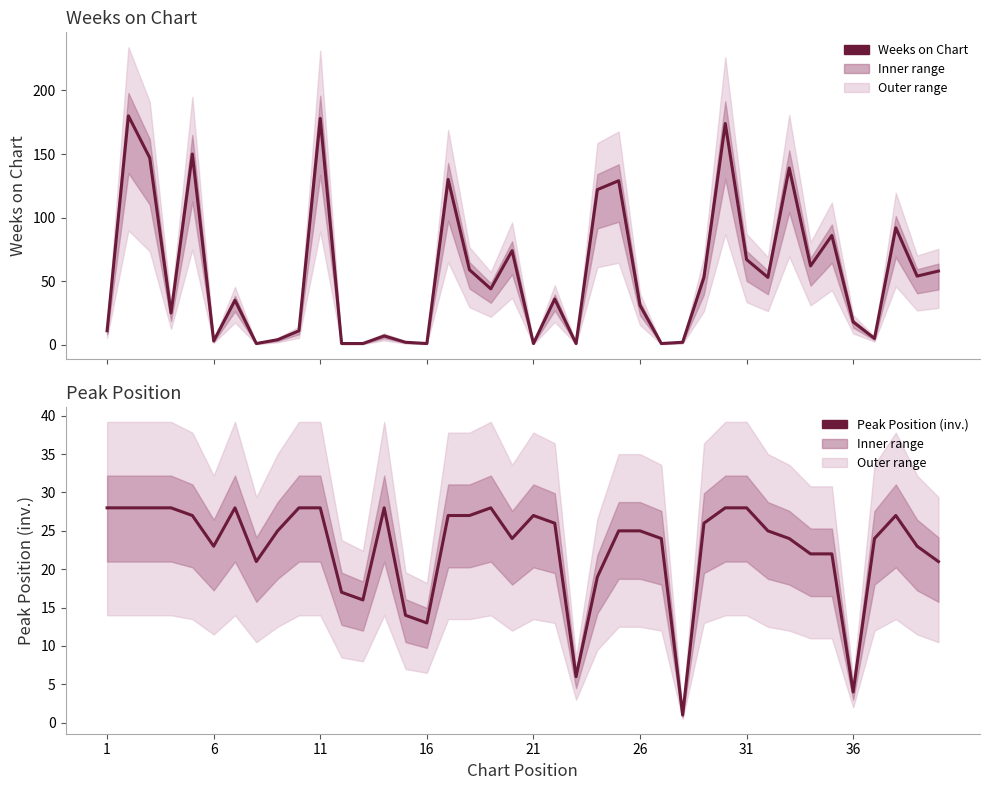

How many distinct data groups are displayed?

2